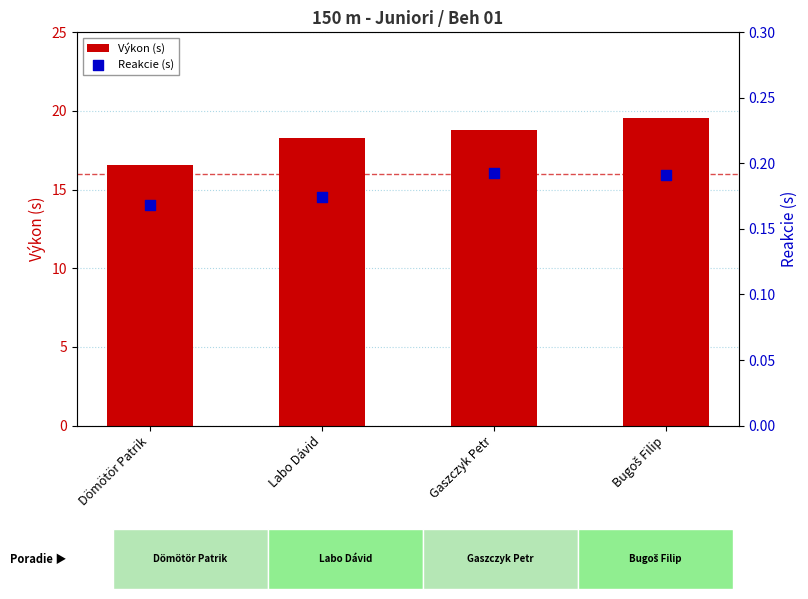

Which series has the largest Y range (max minus min)?

Výkon (s)